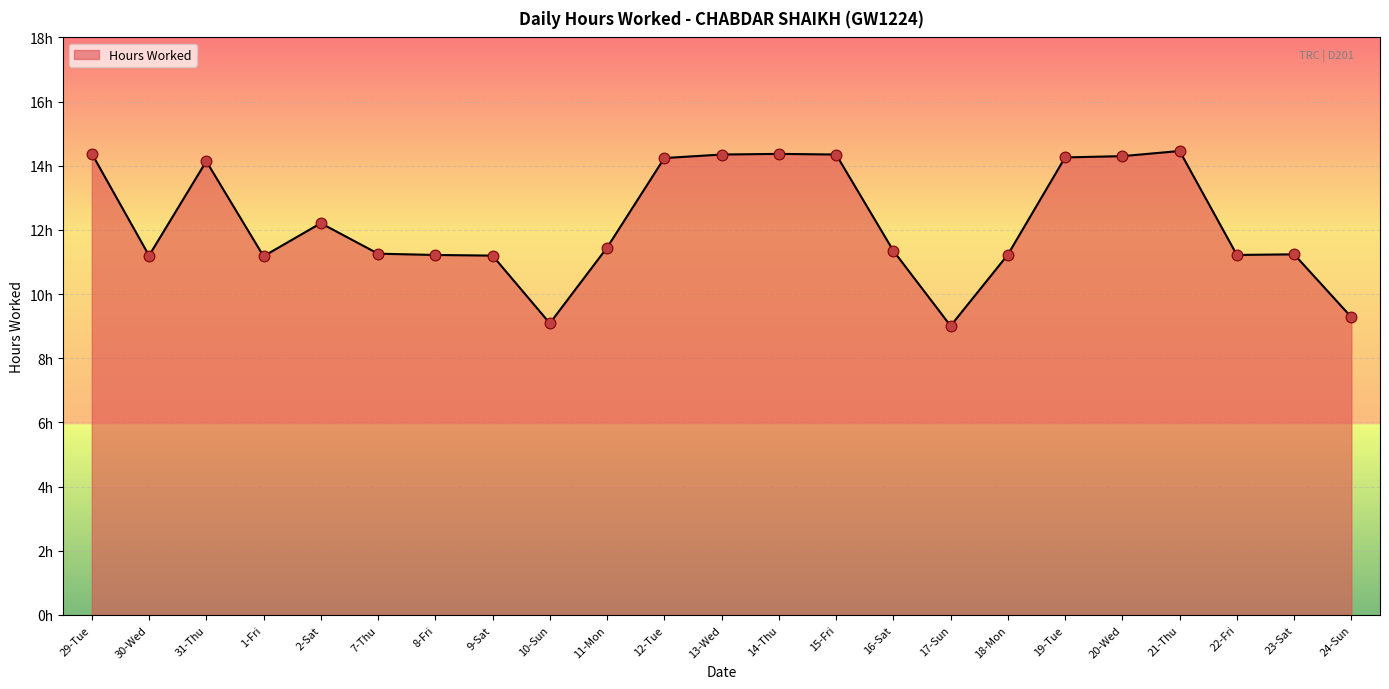

Between 13-Wed and 18-Mon, which is larger?

13-Wed